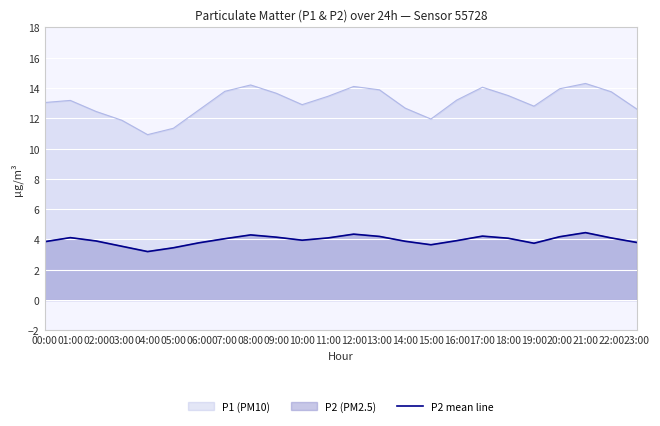

What is the sum of all values?

95.0